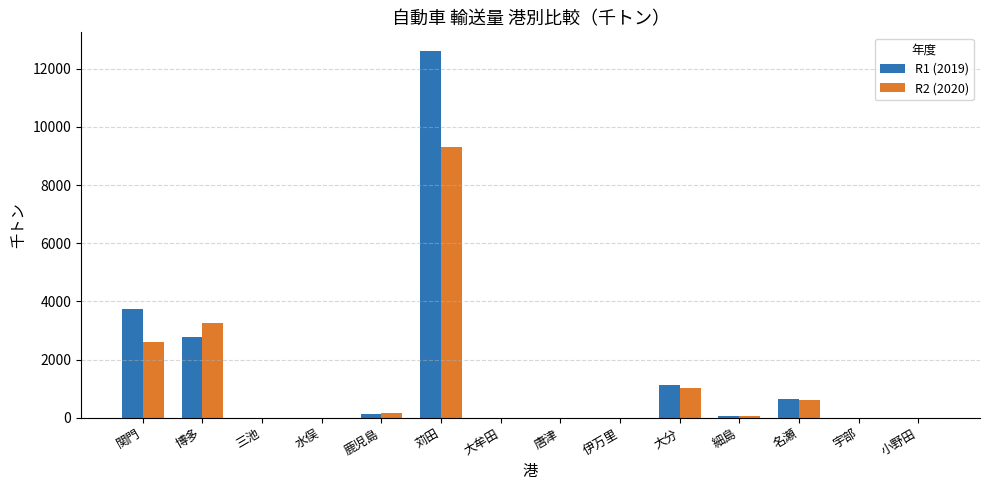

What is the sum of all R2 (2020) values?

17015